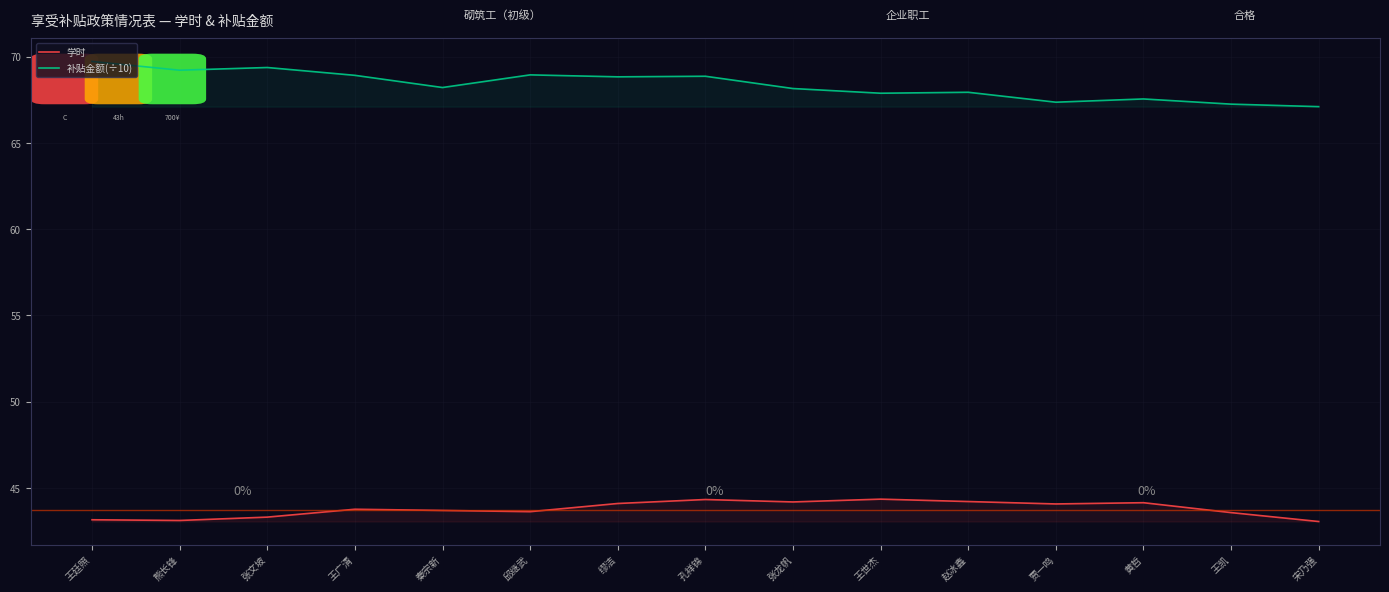

Which has a higher value, 贾一鸣 or 王凯?

贾一鸣